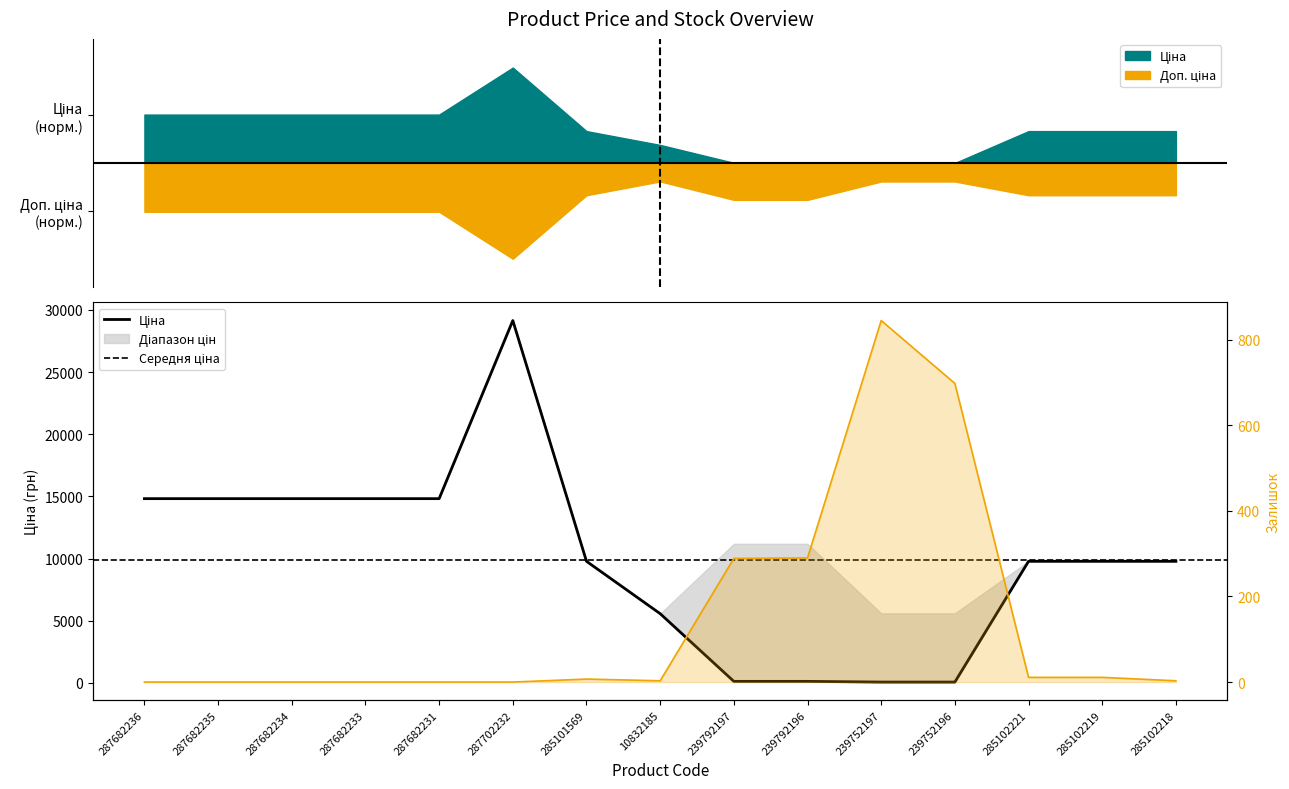

What is the value of the Ціна point at the 4th from the left?

14817.6